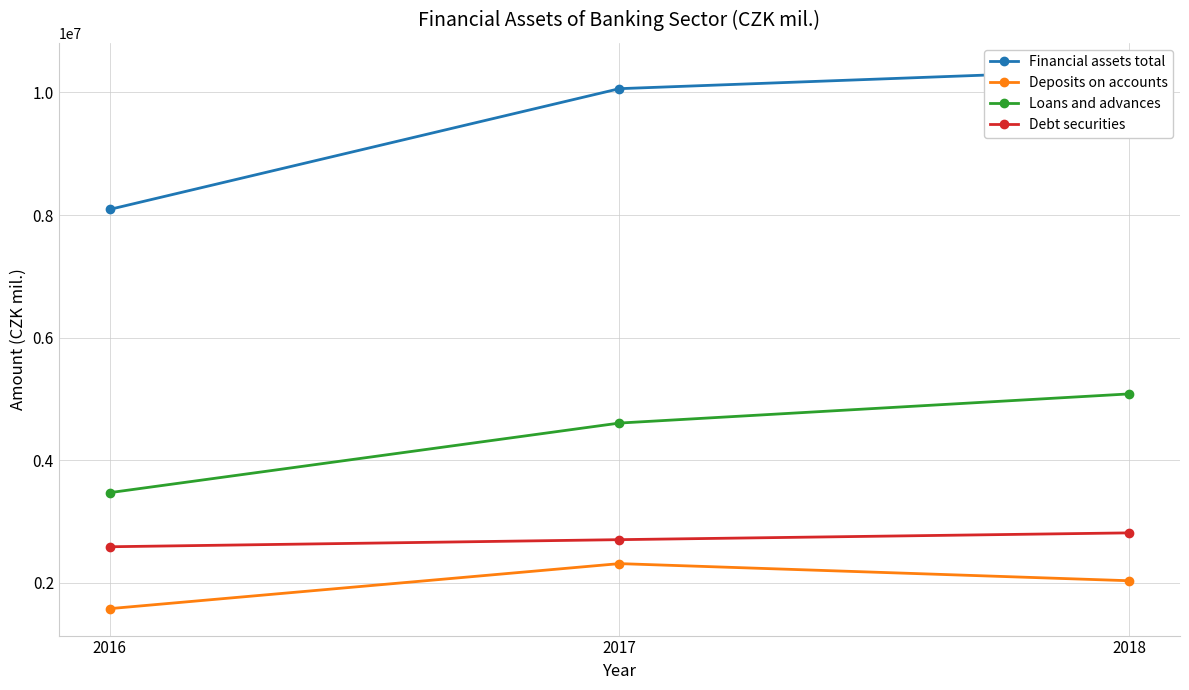

Reading right to left, transcribe all the data shown in this chart.

Financial assets total: 2018=10370685	2017=10062369	2016=8093387
Deposits on accounts: 2018=2036811	2017=2315980	2016=1581629
Loans and advances: 2018=5083903	2017=4608433	2016=3473397
Debt securities: 2018=2817426	2017=2706704	2016=2590889